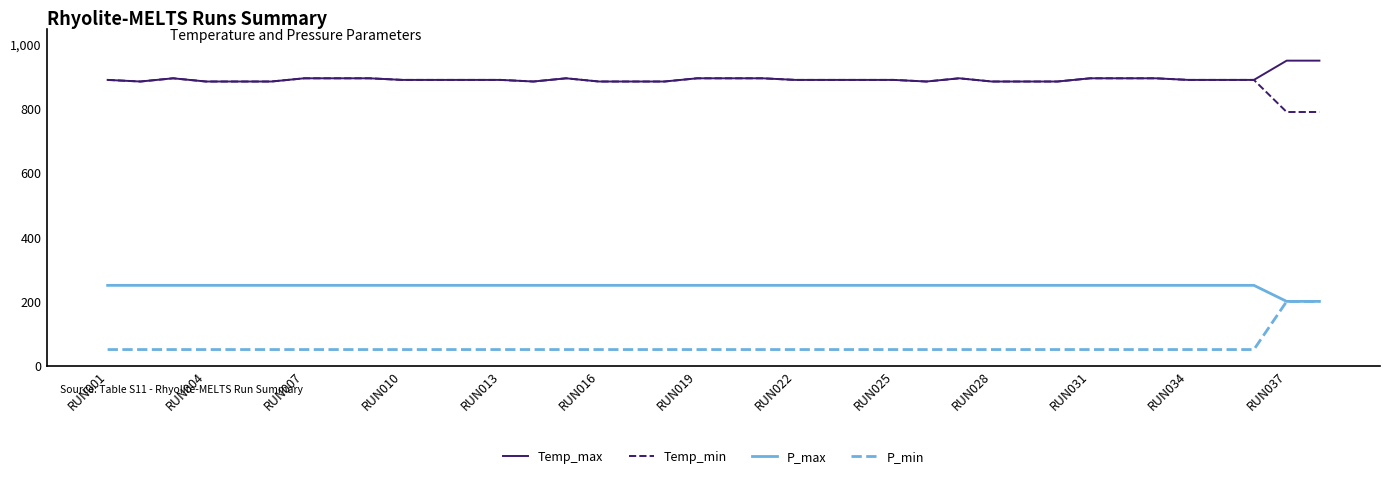

What is the minimum value shown in the chart?

50